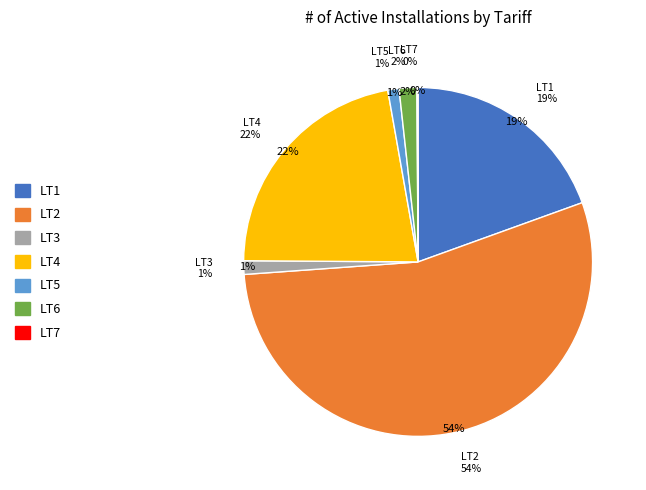

Does LT2 account for over 50% of the chart?

Yes